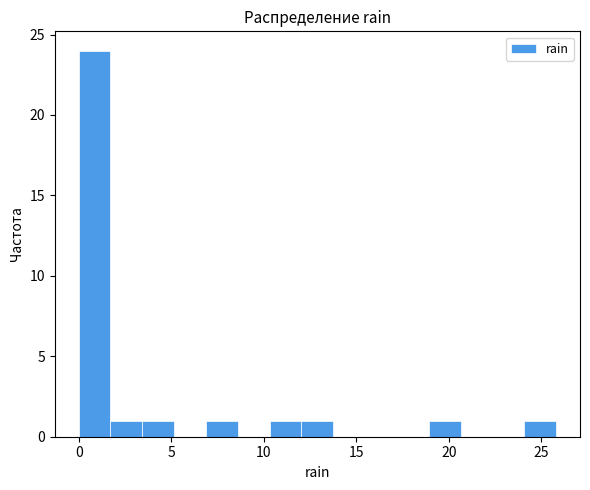

Around what value on the x-axis is the tallest bar? Give the approximate position of its centre, as read against the axis.

1.0